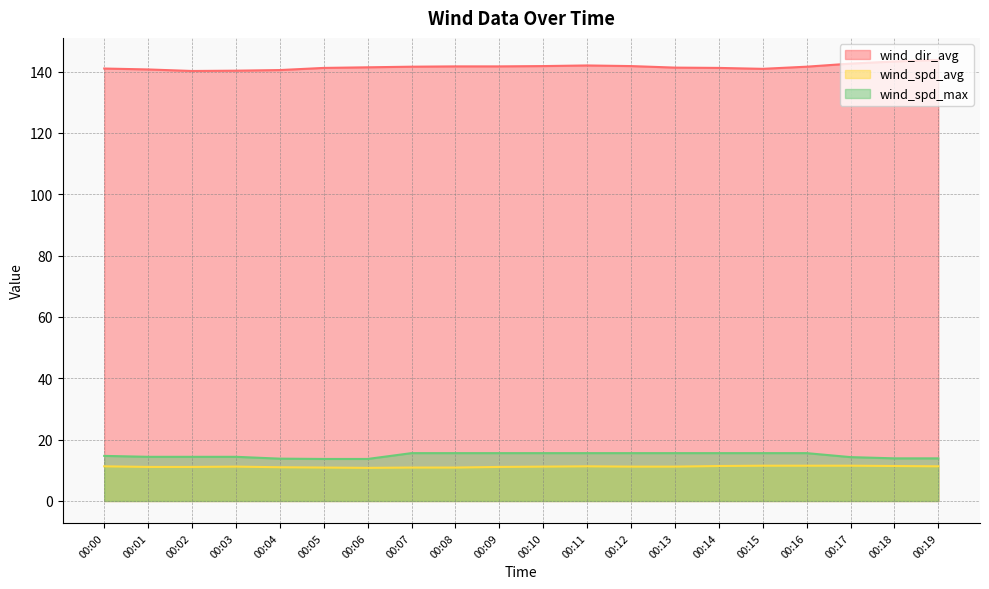

Which series has the largest range (max minus min)?

wind_dir_avg